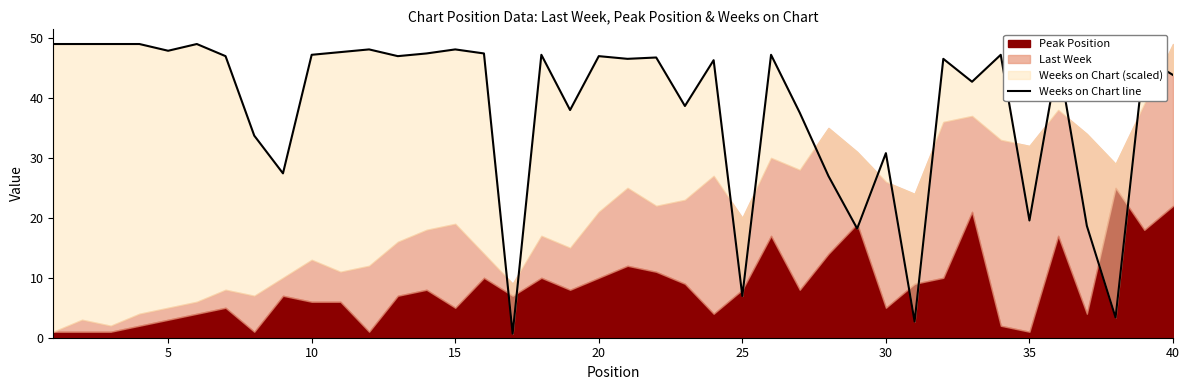

Does the chart have visible grid lines?

No